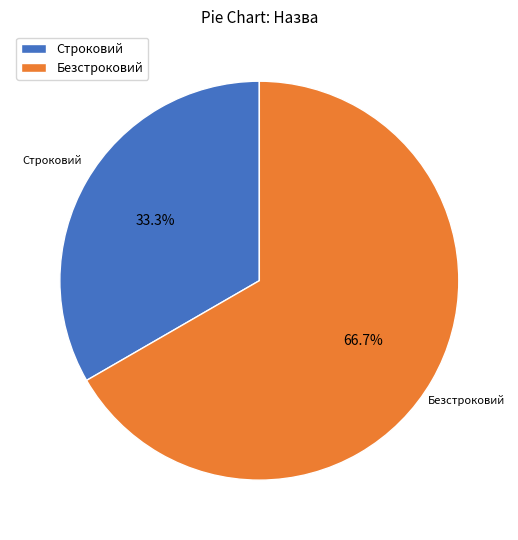

Which category has the biggest portion of the pie?

Безстроковий